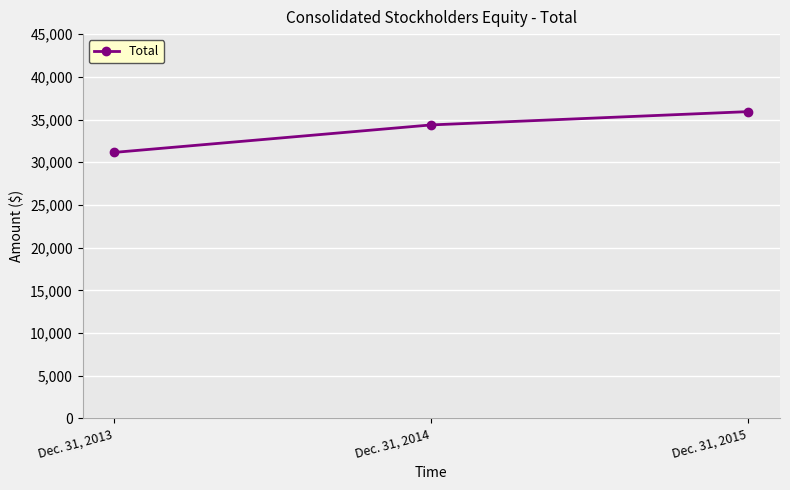

What is the approximate value at Dec. 31, 2013?

31149